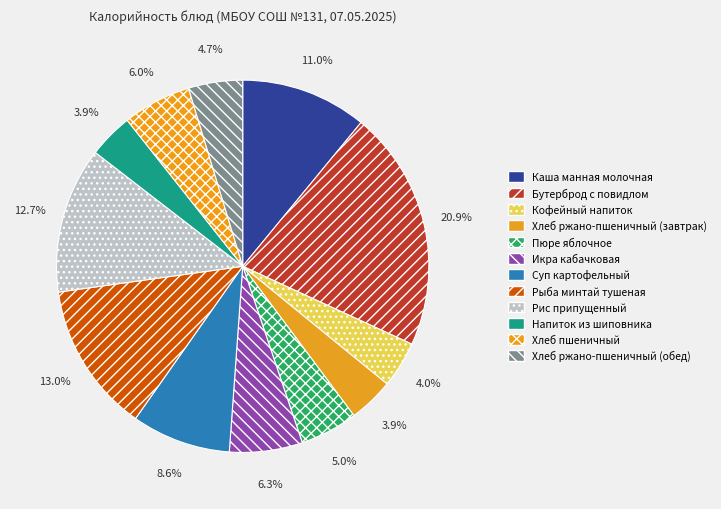

Is Рыба минтай тушеная the majority of the pie?

No